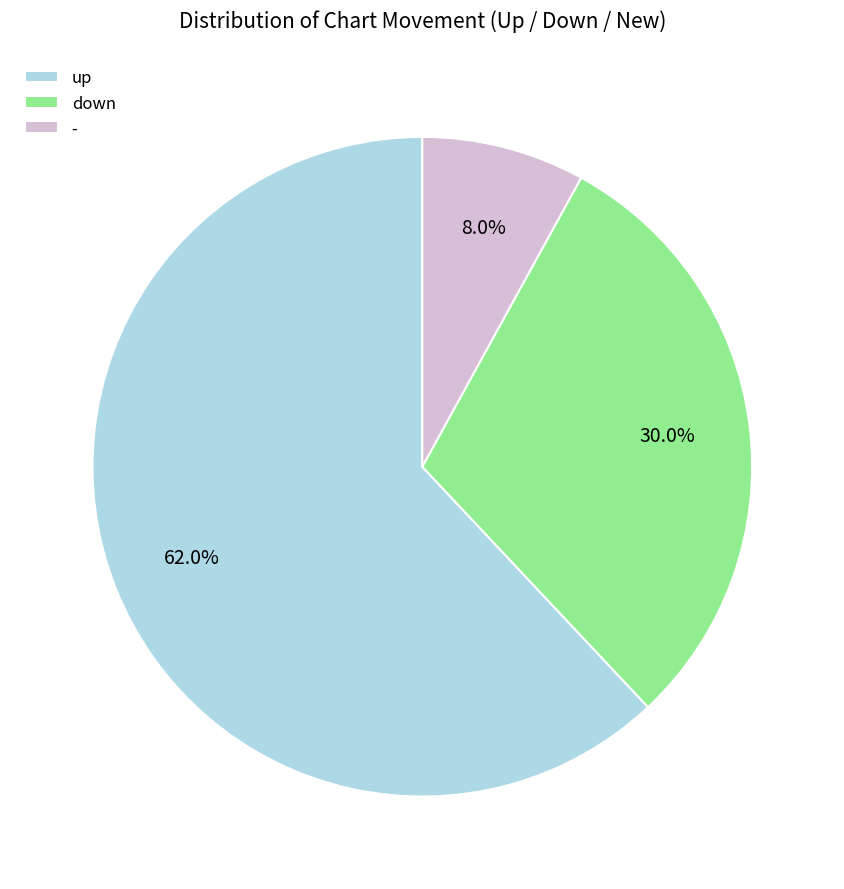

What percentage is the - slice, to the nearest percent?

8%